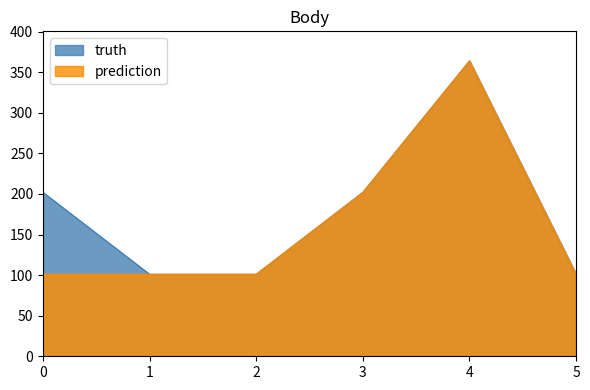

Reading right to left, what are all the values shown in this chart?

truth: 101	364	202	101	101	202
prediction: 101	364	202	101	101	101